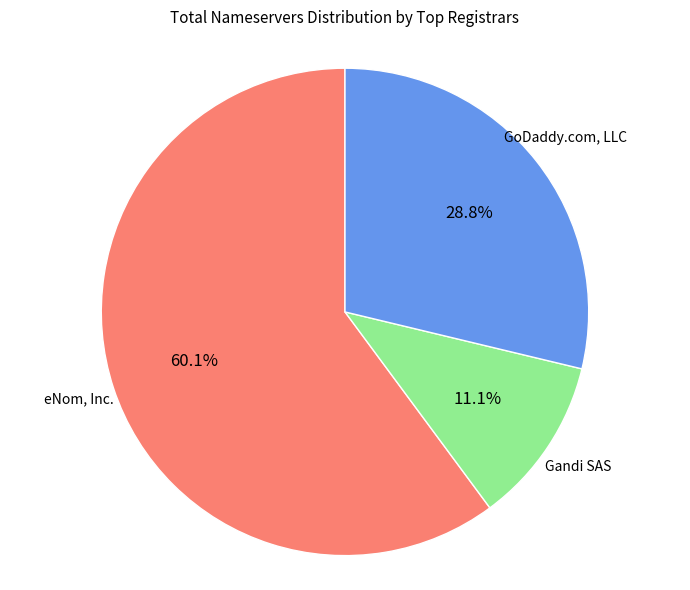

Is there any slice that represents more than half of the pie?

Yes